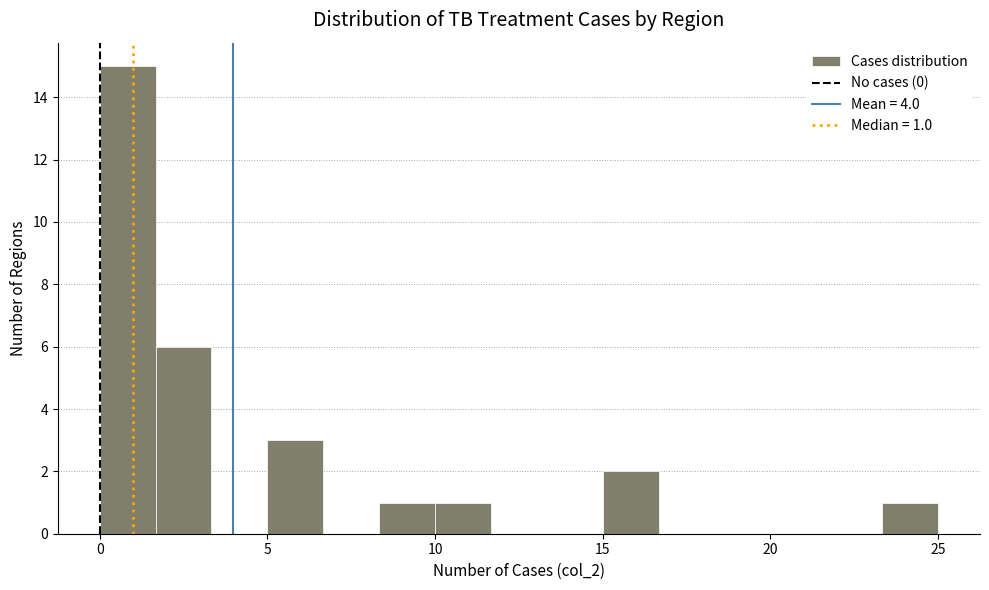

Read against the x-axis, roughly where is the centre of the tallest bar?

1.0